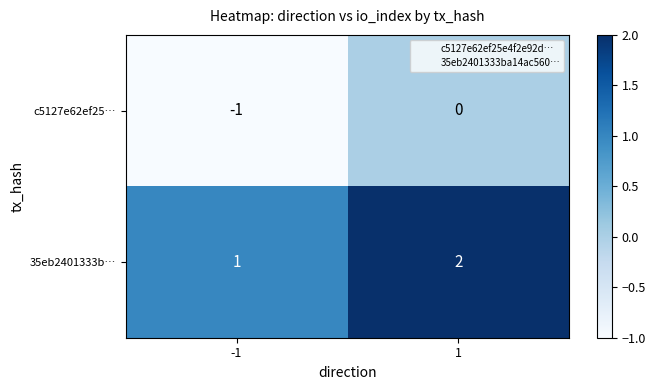

Which series has the largest total across all categories?

35eb2401333b…